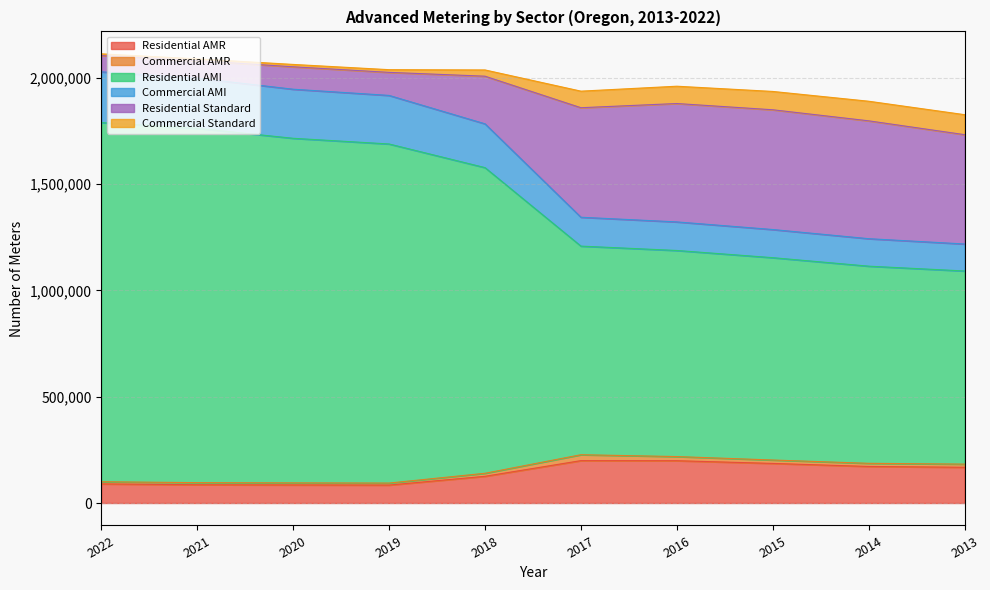

What is the maximum value for Residential AMR?

199272